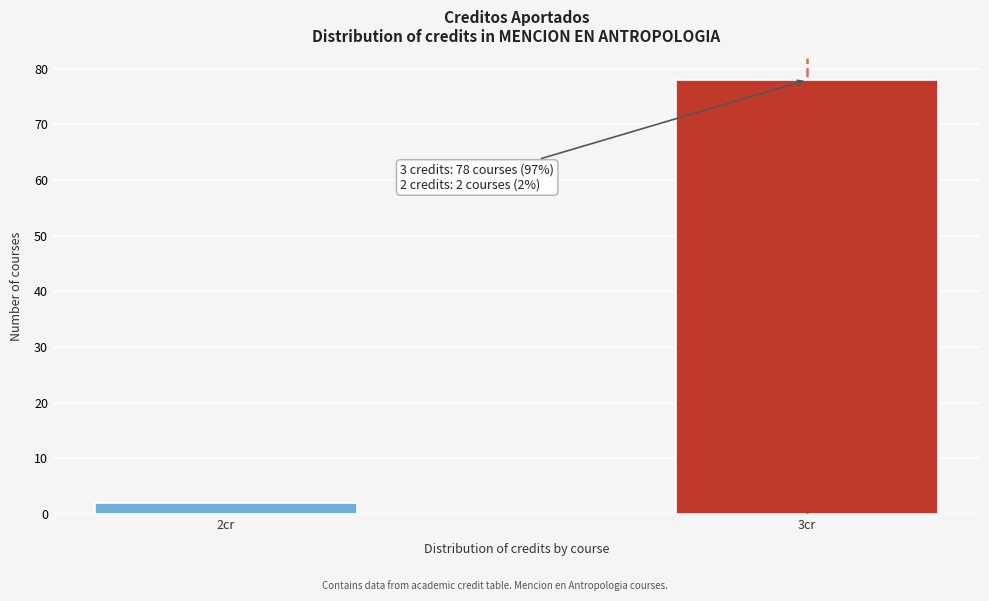

Reading left to right, what are all the values shown in this chart?

2cr=2	3cr=78